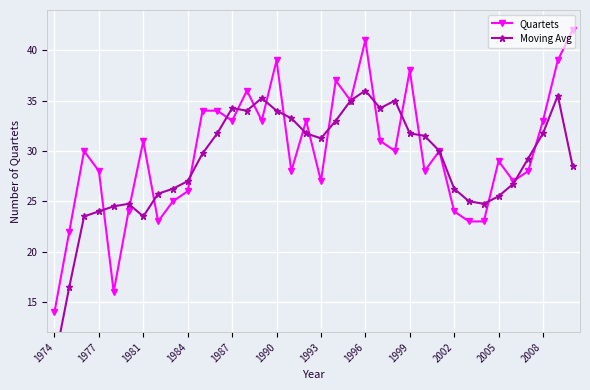

List the series in order of their overall mean, lowest first.

Moving Avg, Quartets